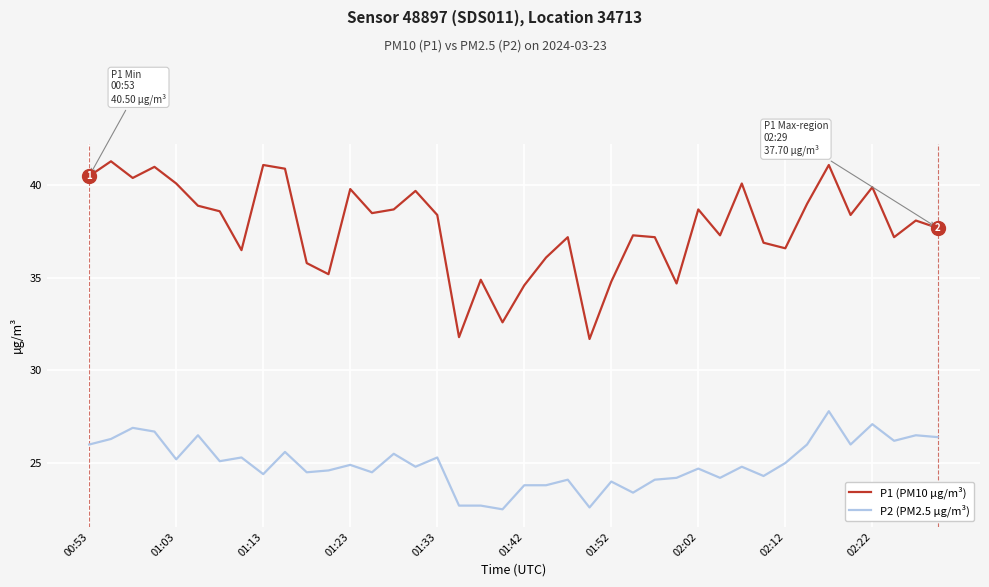

What is the difference between the maximum and minimum values in the P2 (PM2.5 µg/m³) series?

5.3